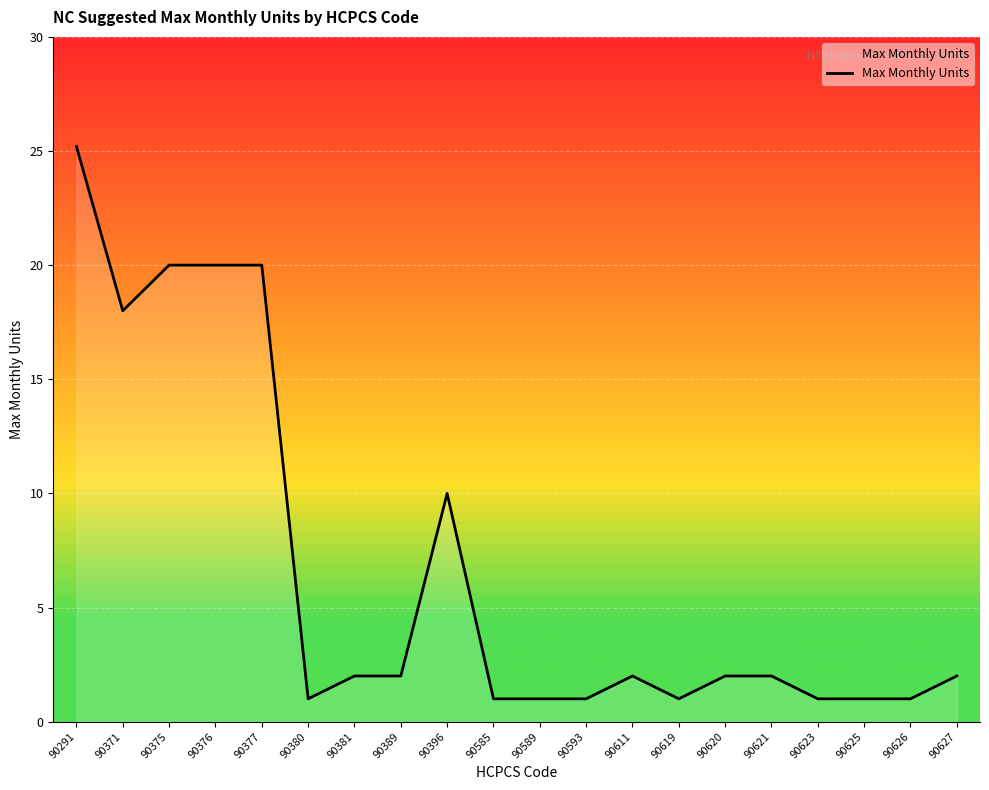

At which label is the value closest to 13?

90396